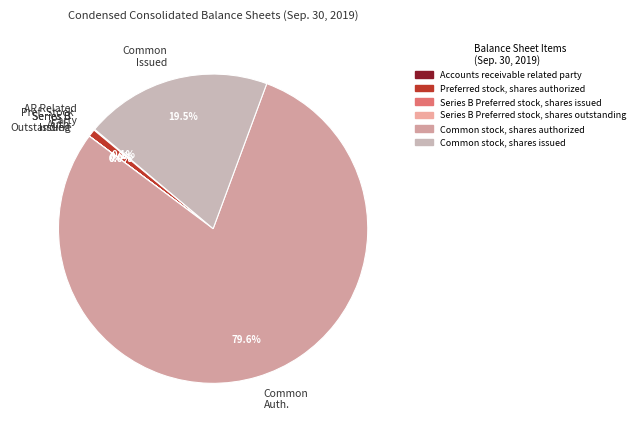

Which category has the biggest portion of the pie?

Common Auth.